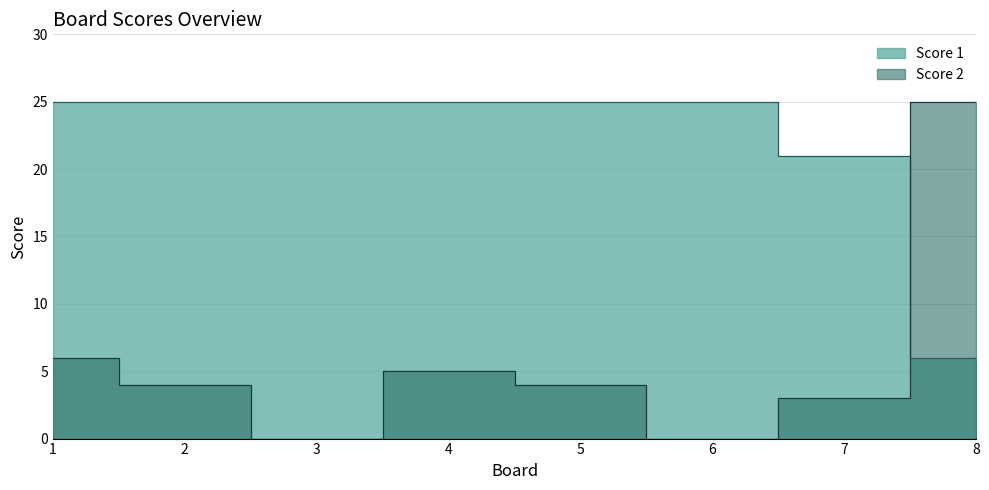

Between 6 and 1, which is larger?

6